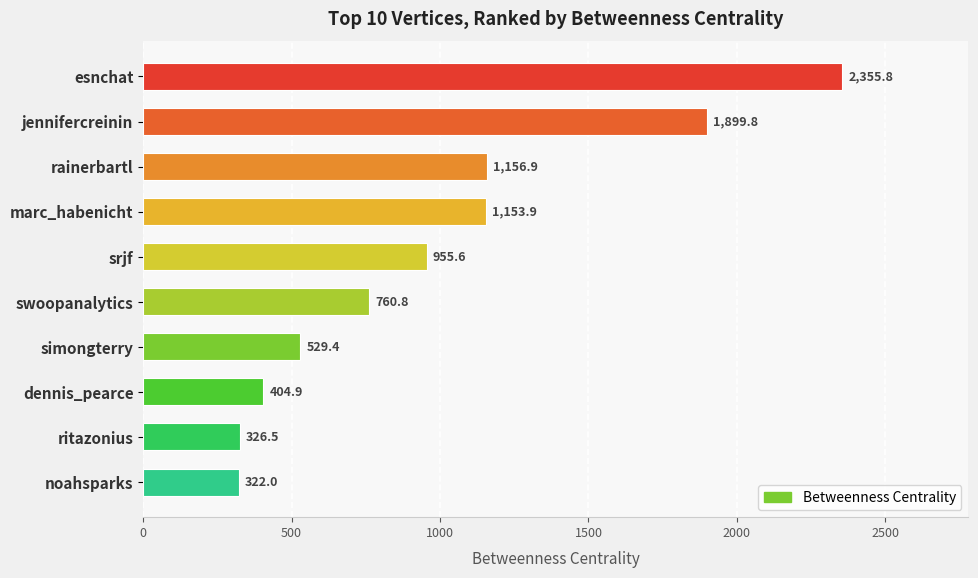

What position from the top is simongterry?

7